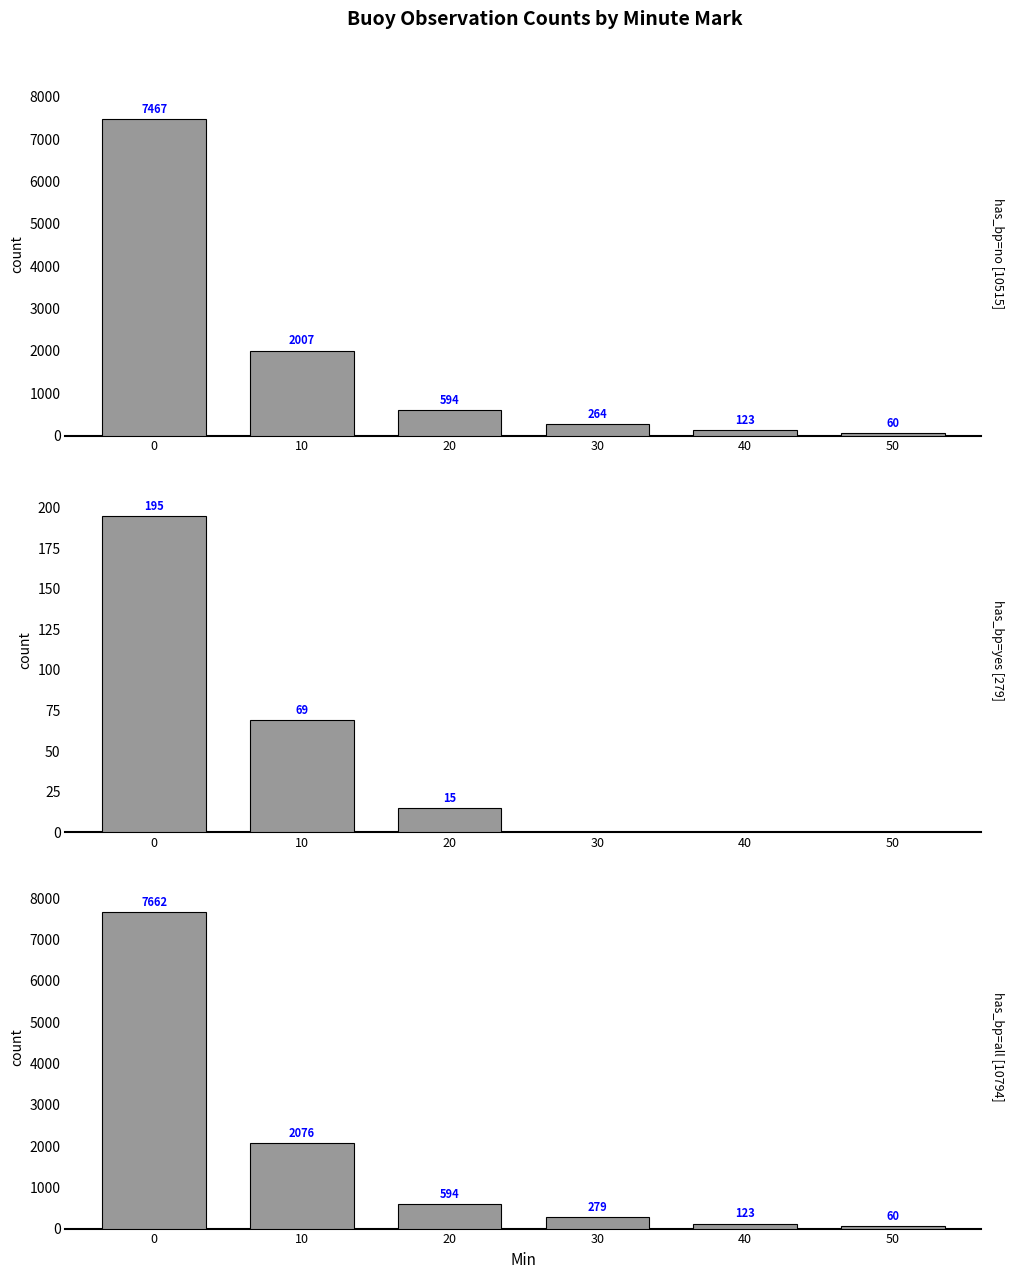

What is the total value across all series at 10?

4152